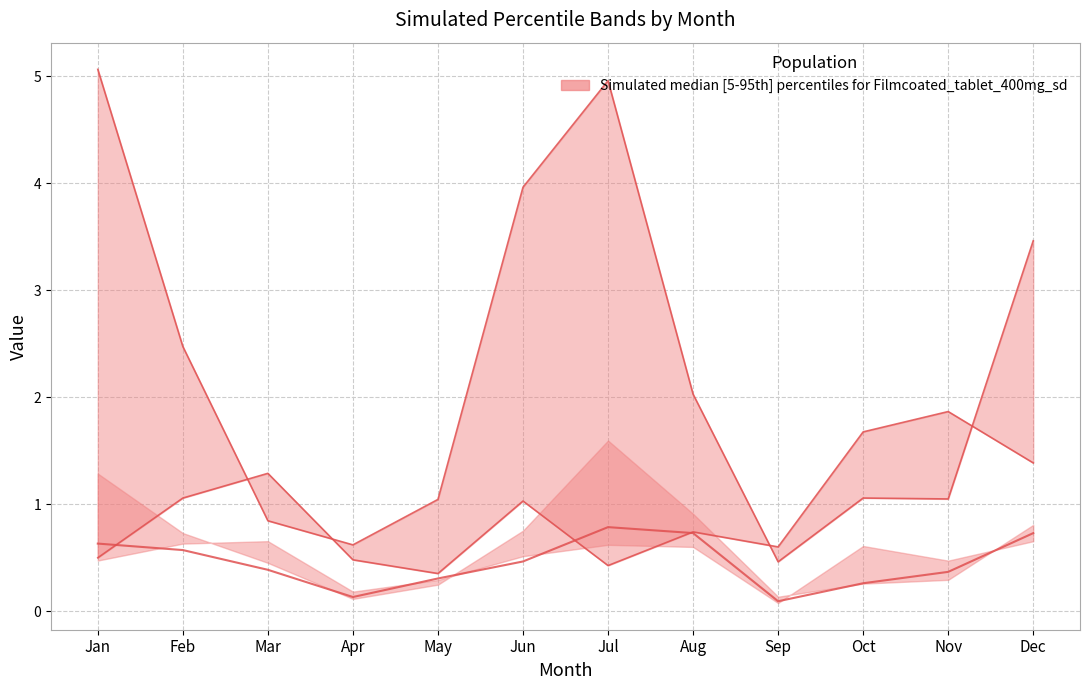

Where do pct45 and pct95 first cross each other?

Jan and Feb